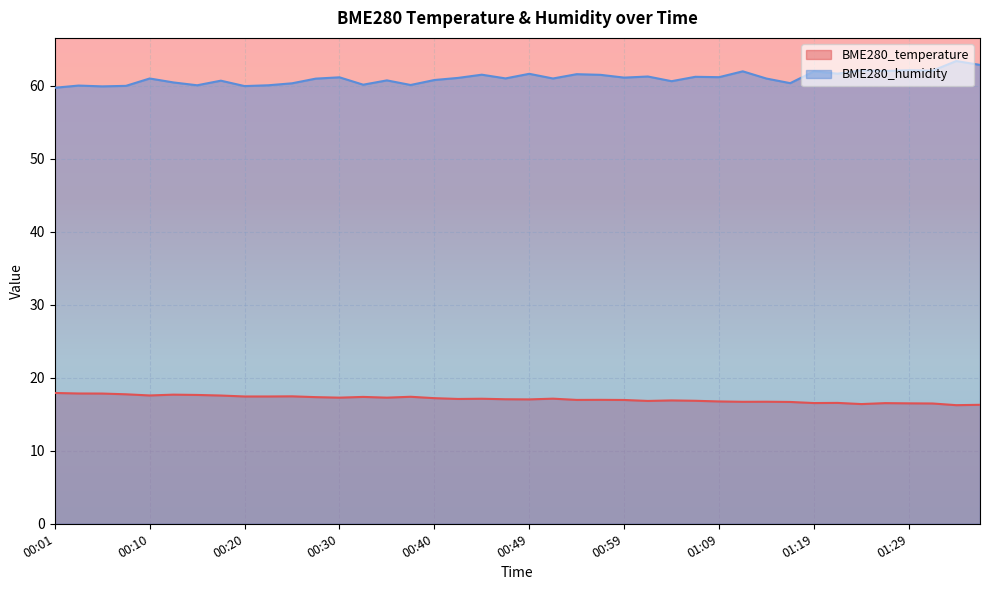

True or false: BME280_humidity has a value of 34.5 at 00:10.

False